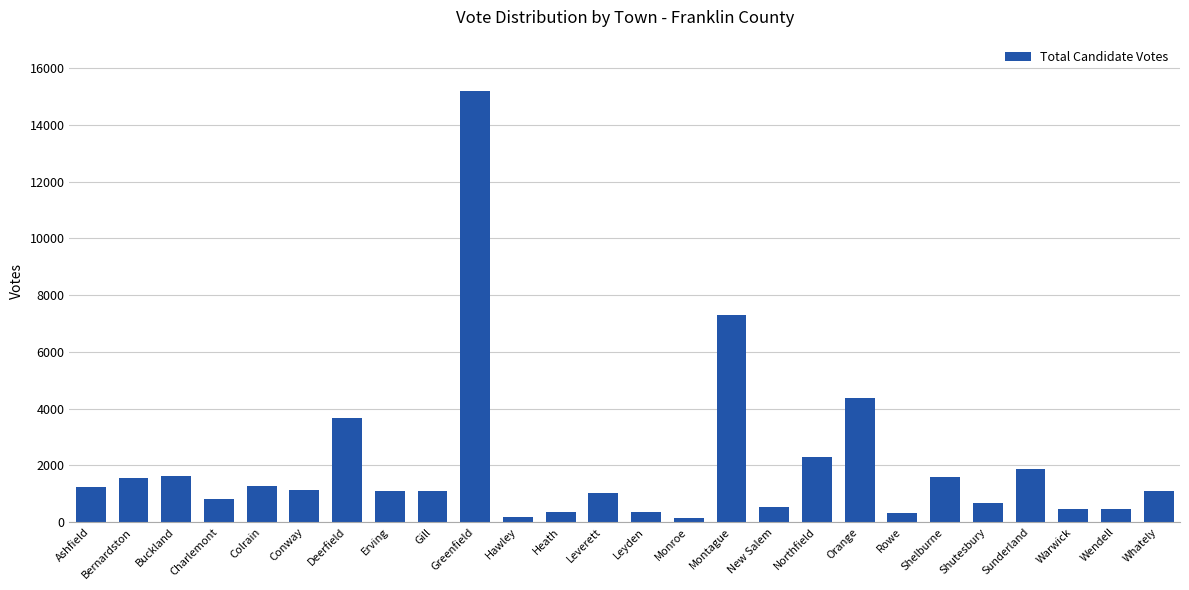

What position from the right is Bernardston?

25